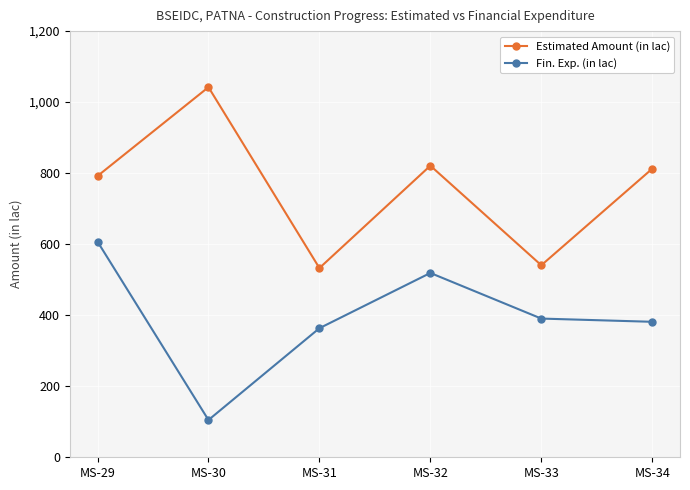

Count the number of data series in this chart.

2